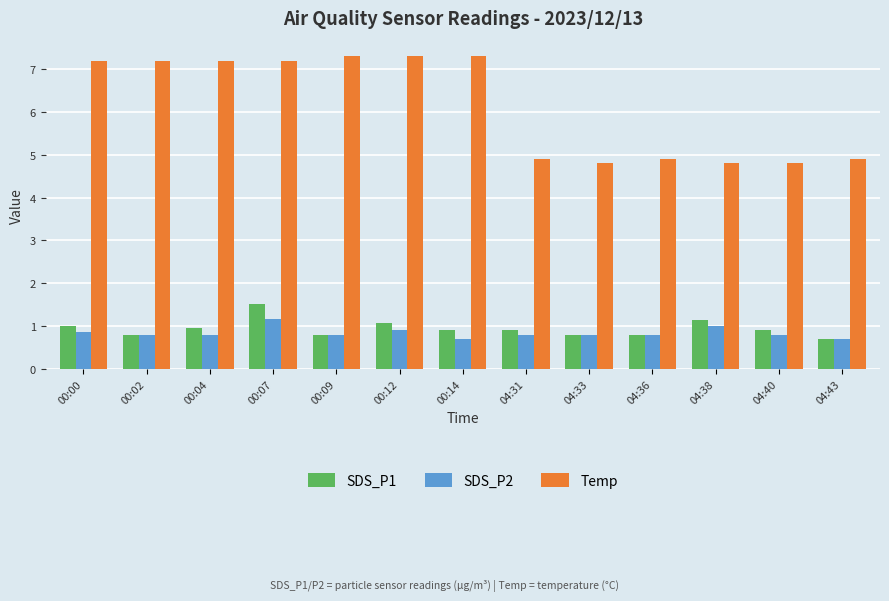

What position from the right is 00:09?

9